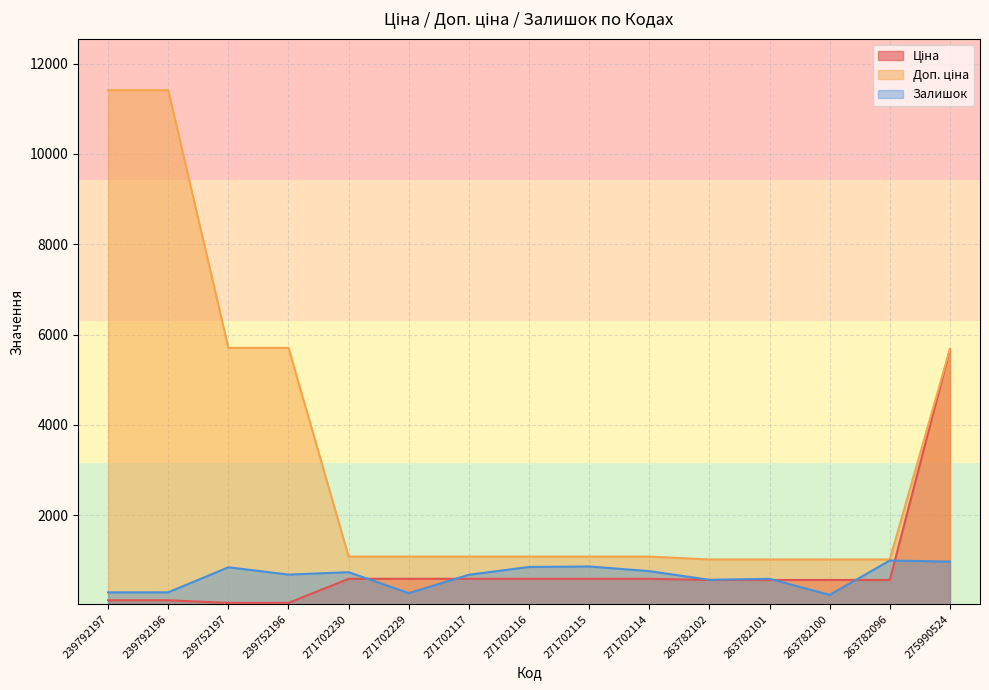

List the labels in order of Залишок value, smallest first.

263782100, 271702229, 239792197, 239792196, 263782102, 263782101, 271702117, 239752196, 271702230, 271702114, 239752197, 271702116, 271702115, 275990524, 263782096